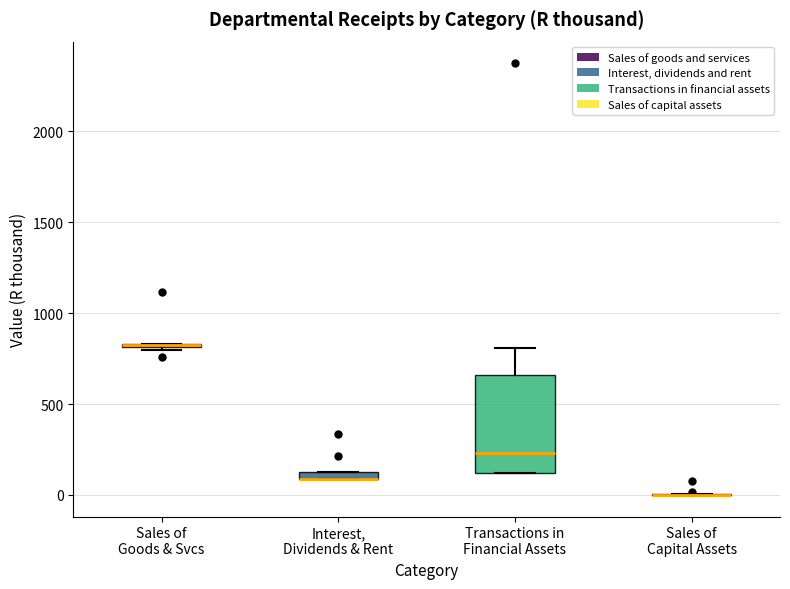

Which box is the tallest, from its lower edge to its upper edge?

Transactions in Financial Assets